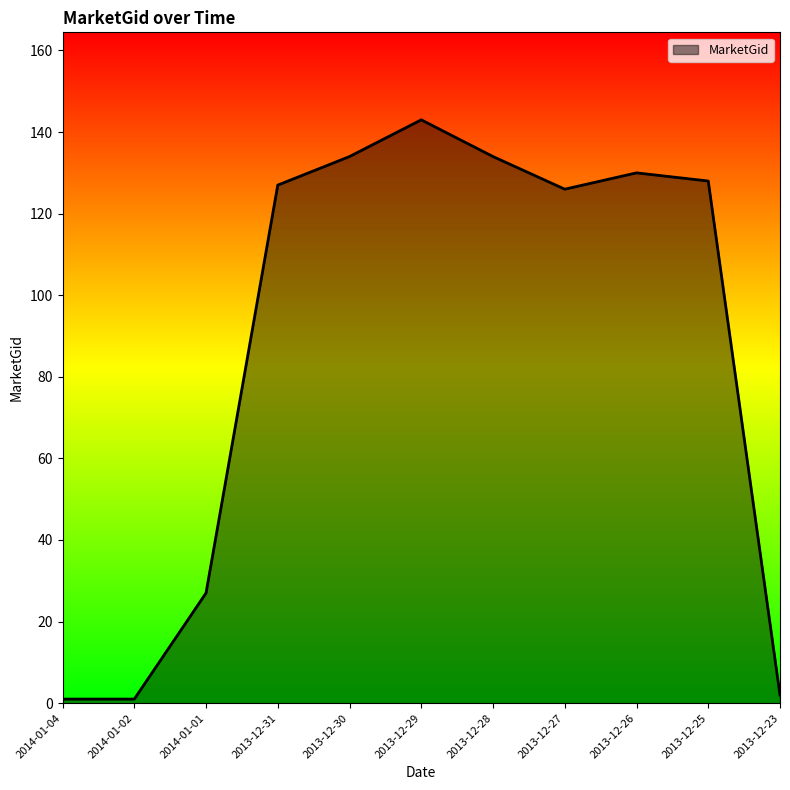

What position from the left is 2013-12-25?

10